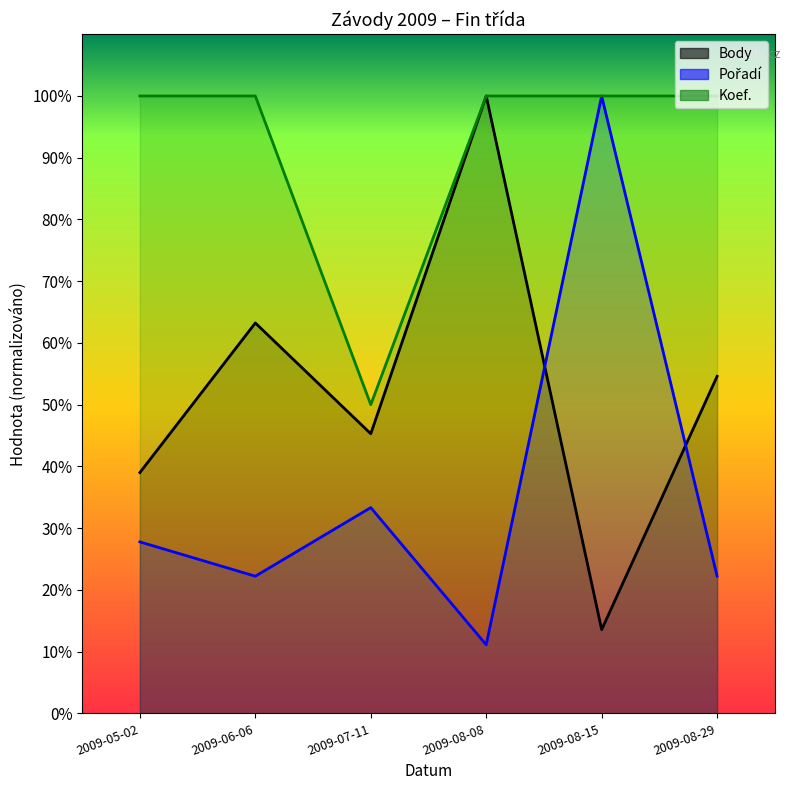

After their last crossing, which series has the higher values: Body or Pořadí?

Body